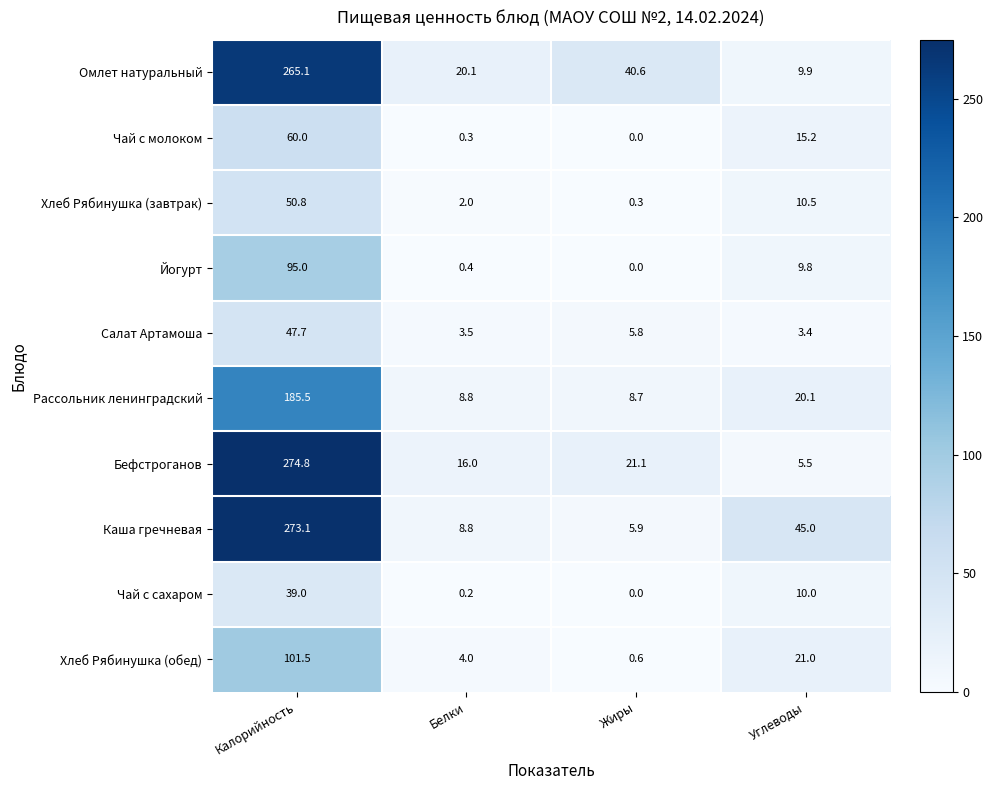

At which category is the sum across all series the highest?

Калорийность